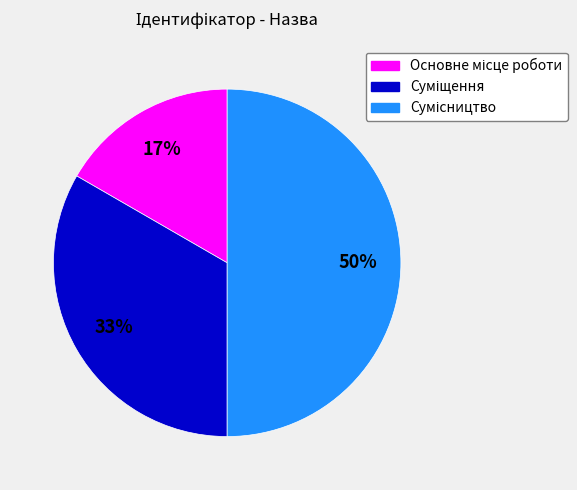

To the nearest percent, what is the difference between the largest and smallest slice percentages?

33%